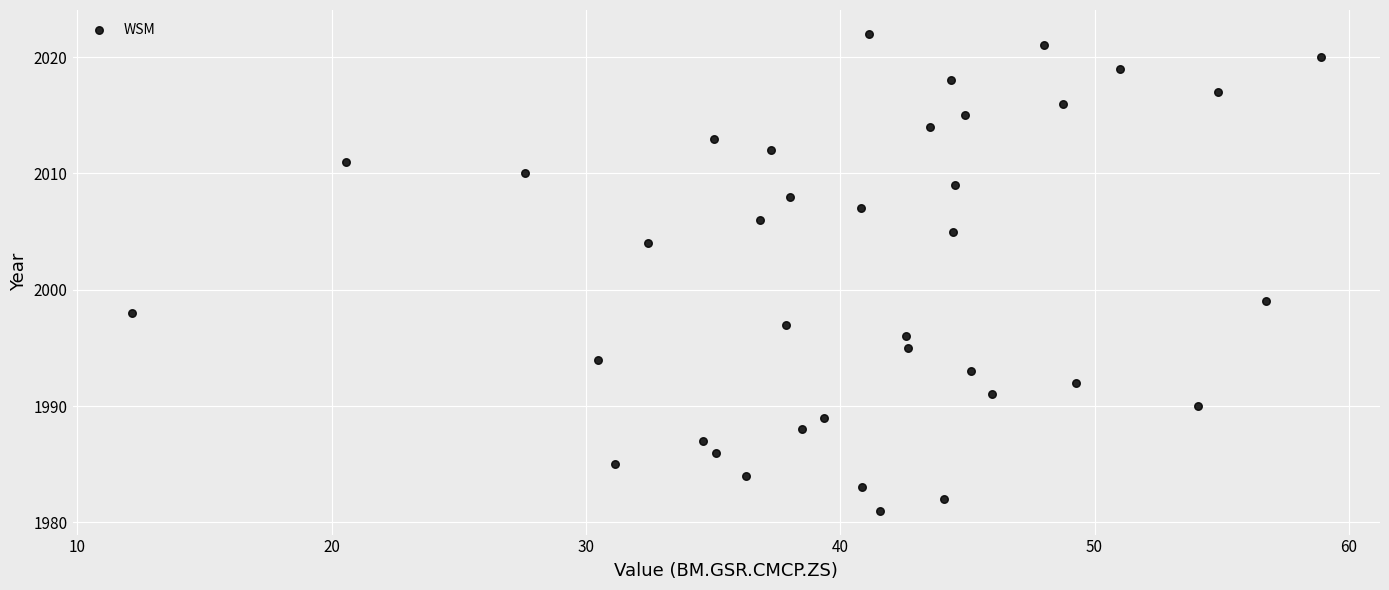

What is the range of Y values (max minus min)?

41